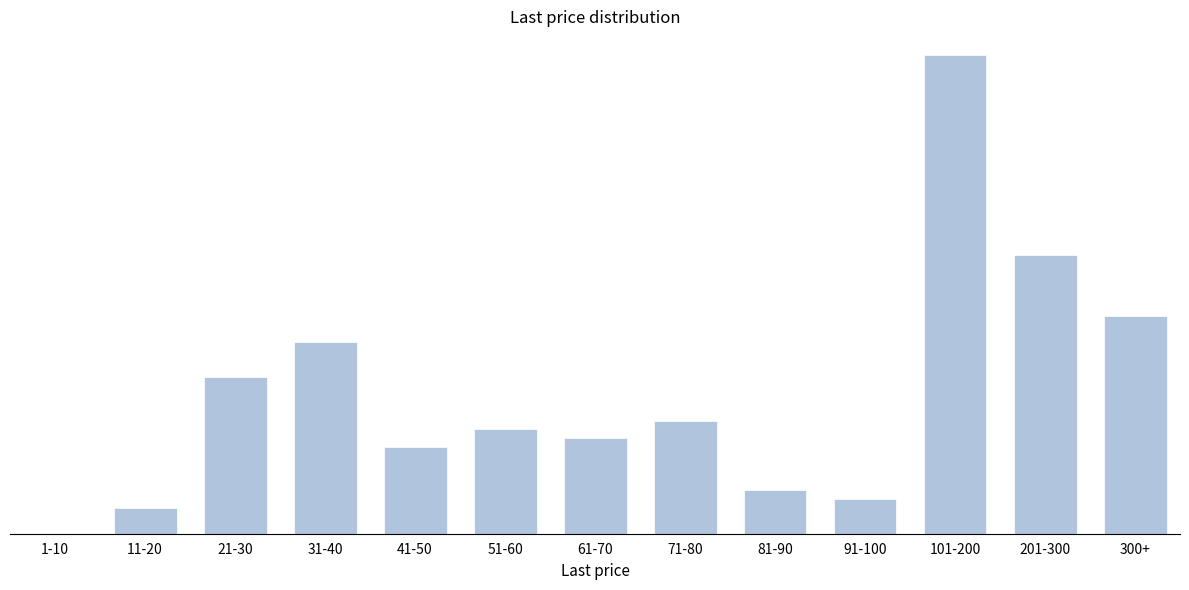

Are the bars horizontal?

No